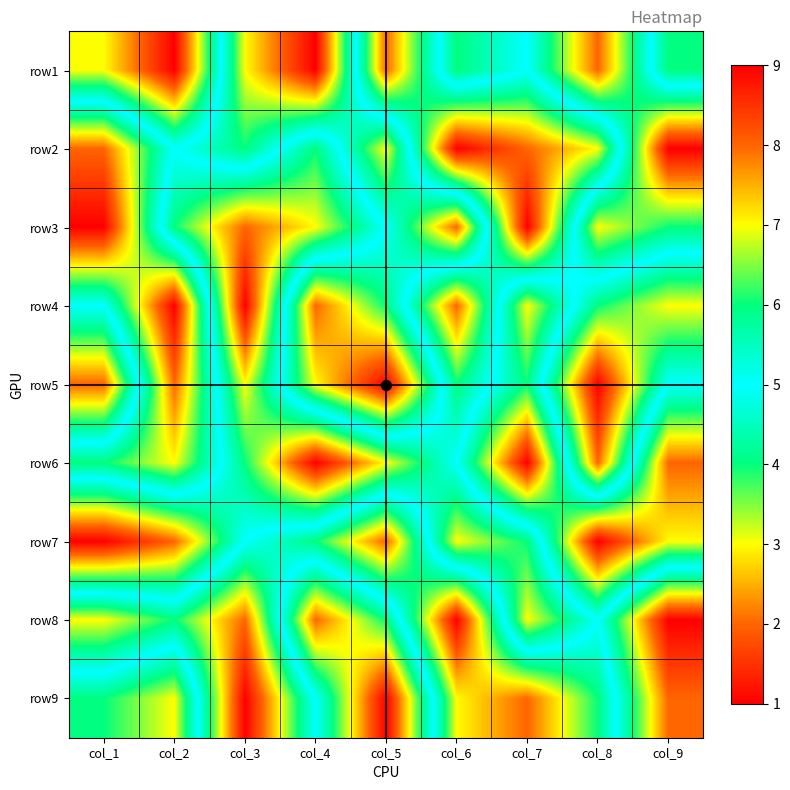

At which category is the sum across all series the highest?

col_1